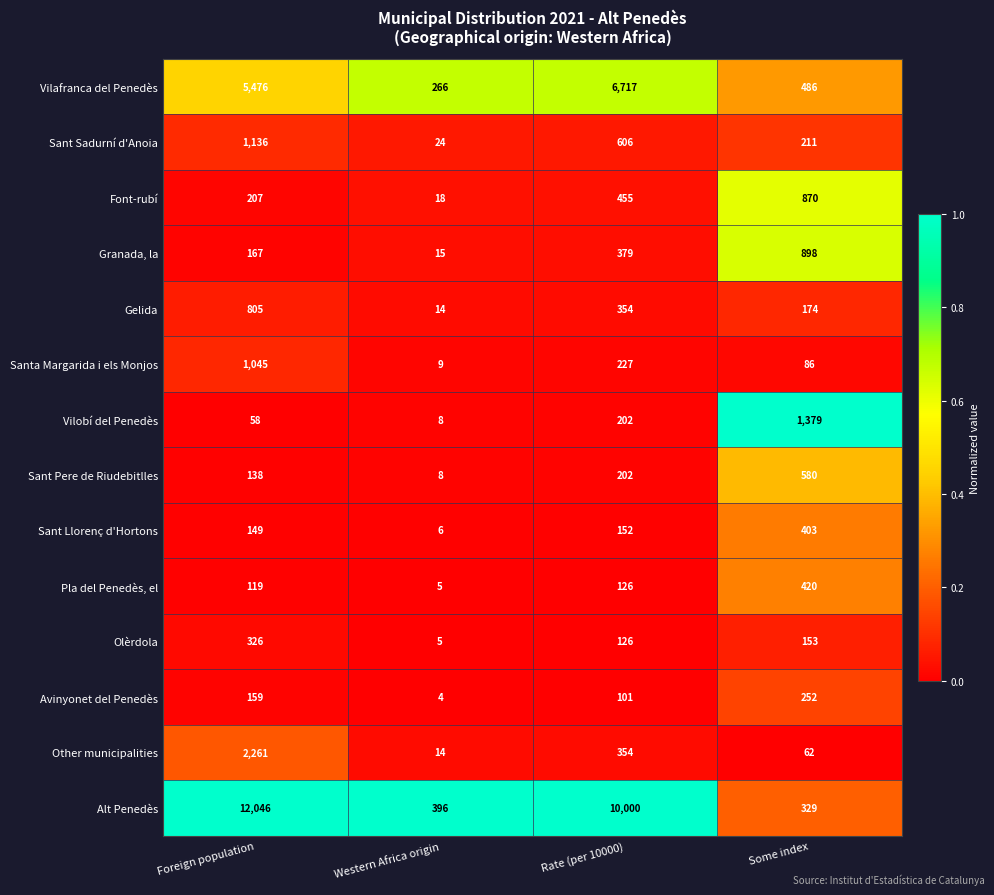

What is the total value across all series at Western Africa origin?

792